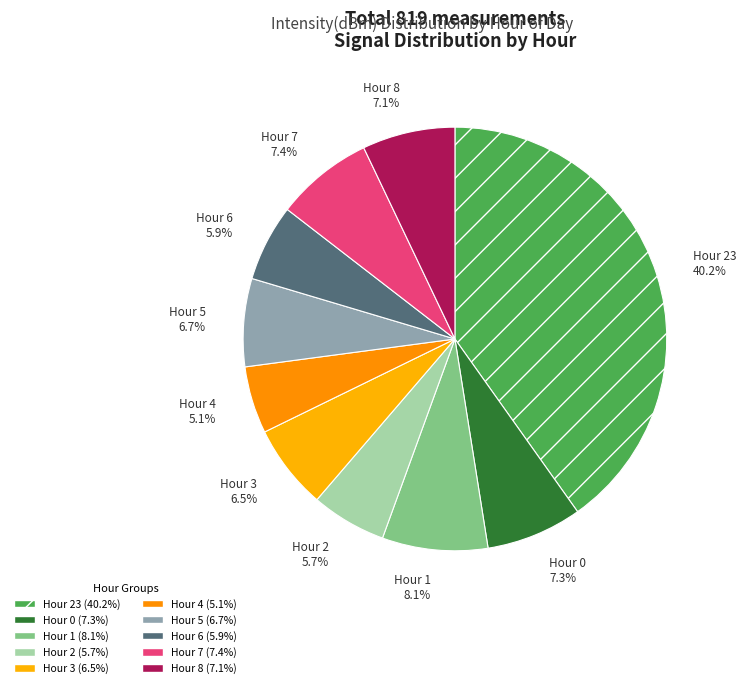

Do Hour 6 and Hour 8 together represent more than half of the pie?

No